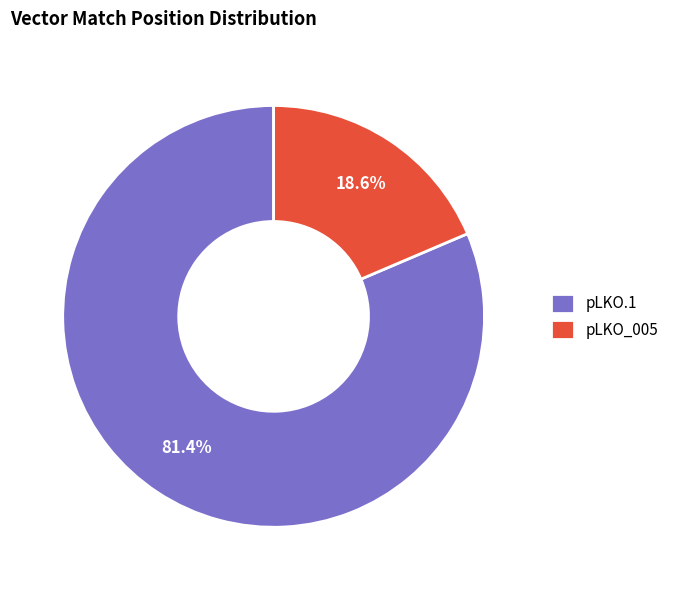

Rank the categories by value from highest to lowest.

pLKO.1, pLKO_005